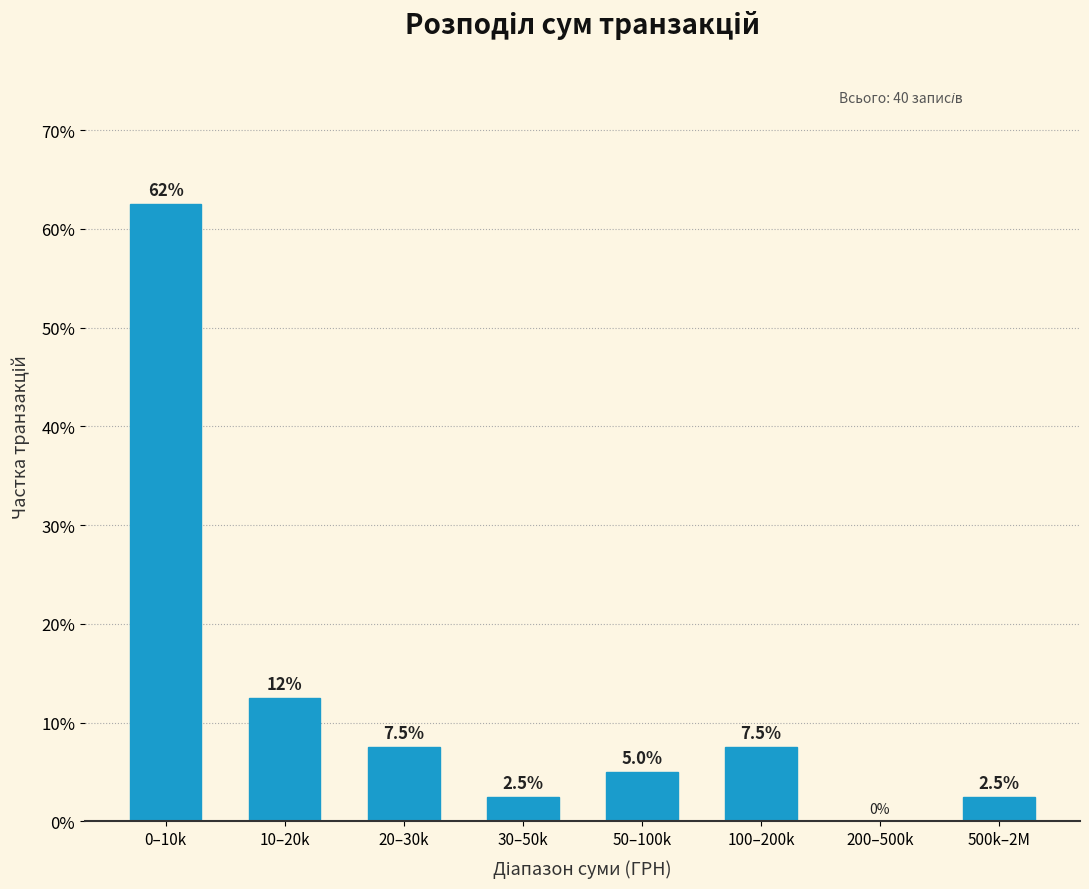

Reading left to right, what are all the values shown in this chart?

0–10k=62.5	10–20k=12.5	20–30k=7.5	30–50k=2.5	50–100k=5.0	100–200k=7.5	200–500k=0.0	500k–2M=2.5